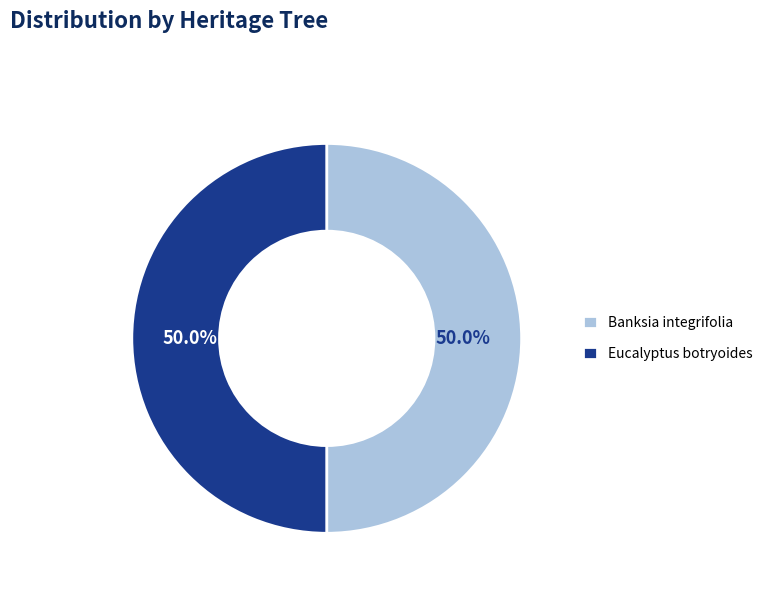

Is the sum of Eucalyptus botryoides and Banksia integrifolia greater than half?

Yes